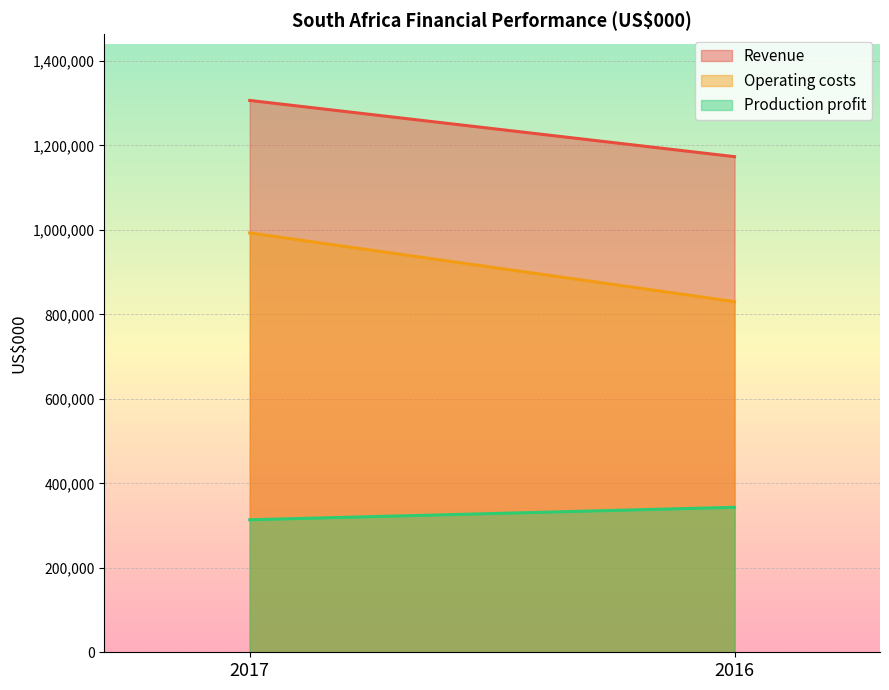

List the series in order of their peak value, lowest first.

Production profit, Operating costs, Revenue